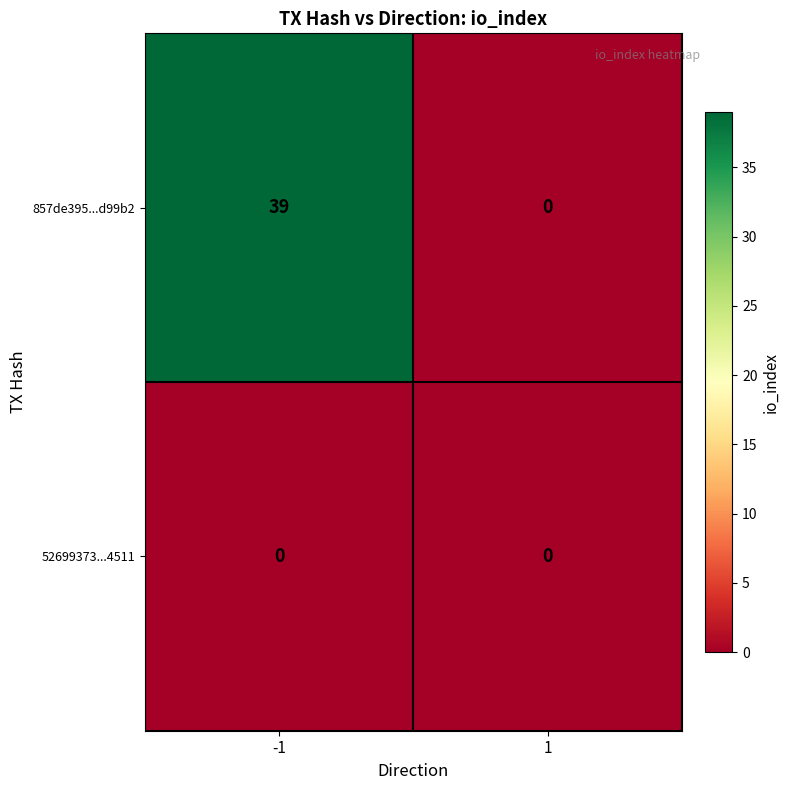

Which series changed the most between -1 and 1?

857de395...d99b2